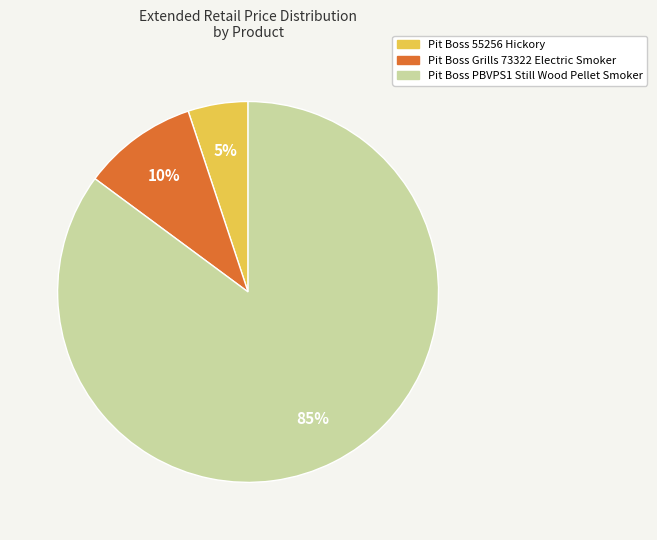

The Pit Boss 55256 Hickory slice represents 5% of the pie. True or false?

True